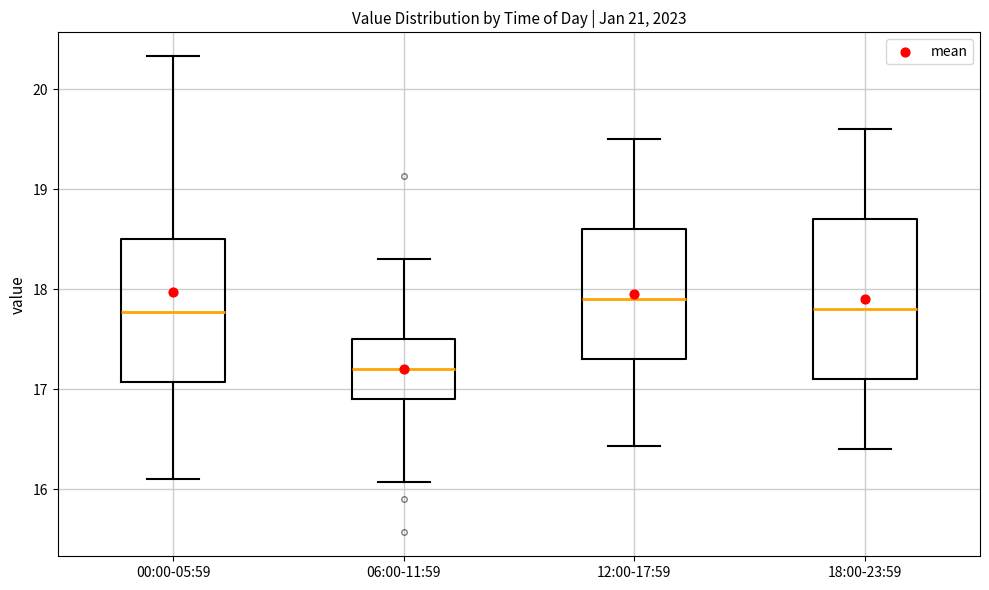

Where does the median line of the box for 00:00-05:59 sit on the y-axis? The values are not printed on the chart, so give them approximately, as read against the axis.

17.8